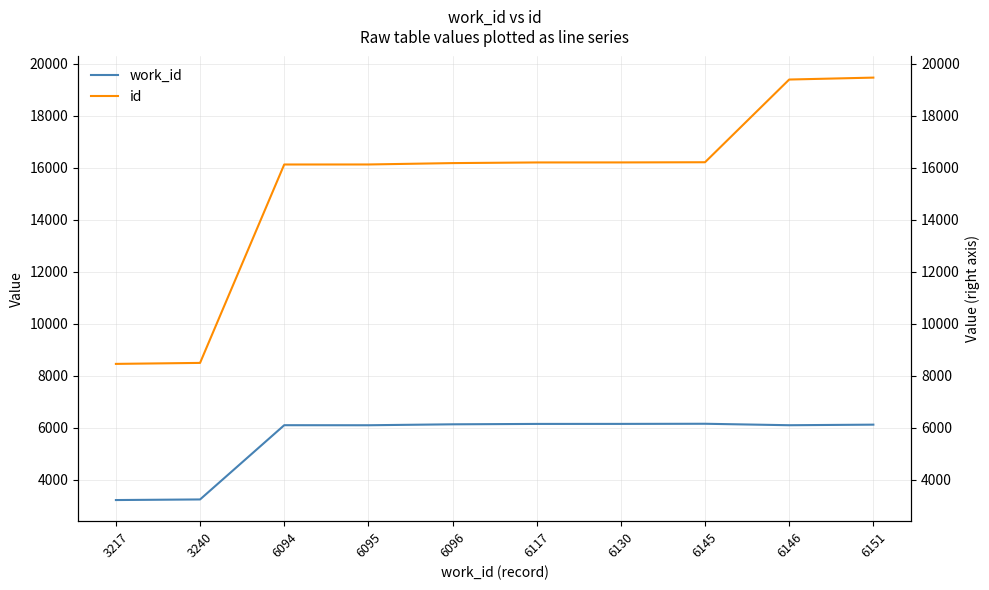

What is the highest value of the id series?

19465